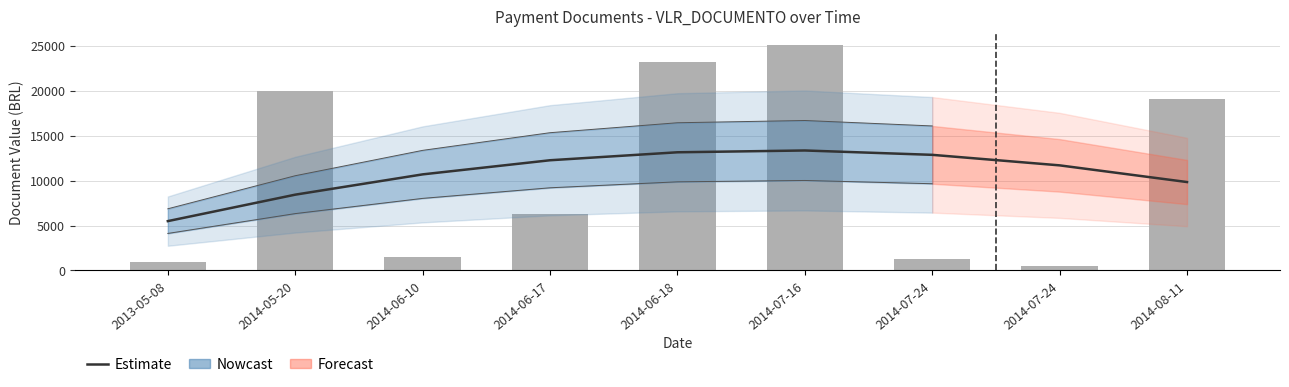

True or false: the data shows 8437.0 at 2014-05-20.

True